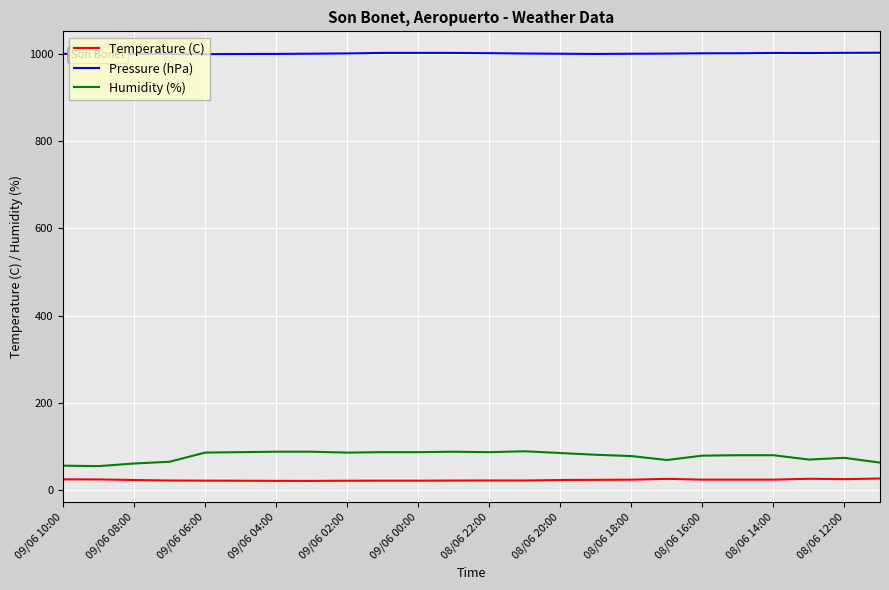

How many values in the Pressure (hPa) series are below 1000?

6